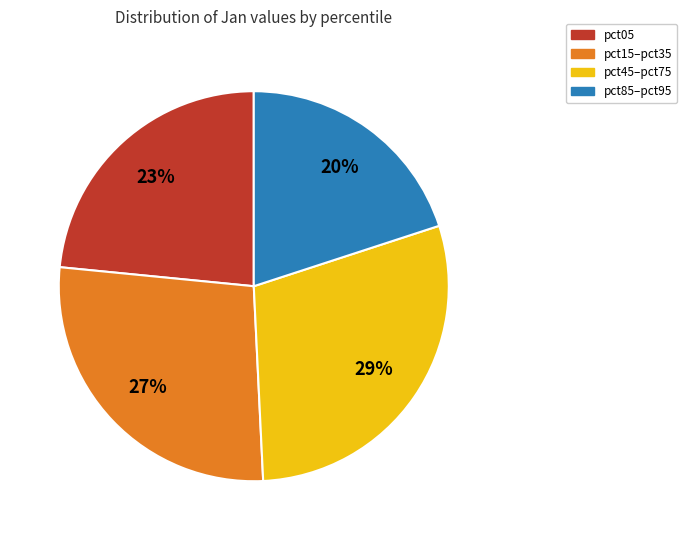

How many segments does this pie chart have?

4